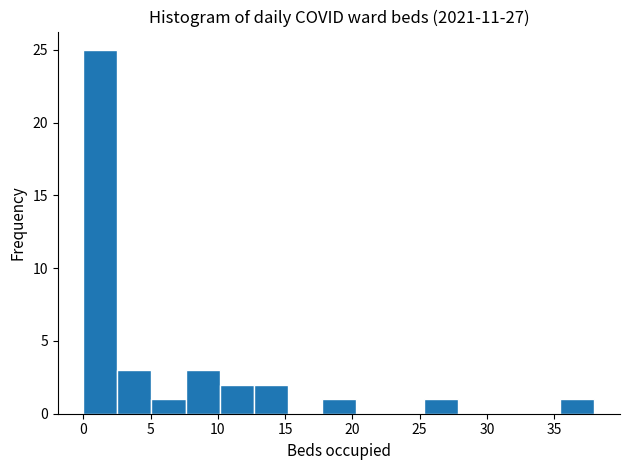

Reading left to right, list every bar in this chart as the range it spans on the x-axis followed by its height. Neither the bar edges nor the heights are printed on the chart, so give them approximately, as read against the axes.

0.0 to 2.5: 25
2.5 to 5.0: 3
5.0 to 7.5: 1
7.5 to 10.0: 3
10.0 to 12.5: 2
12.5 to 15.0: 2
15.0 to 17.5: 0
17.5 to 20.5: 1
20.5 to 23.0: 0
23.0 to 25.5: 0
25.5 to 28.0: 1
28.0 to 30.5: 0
30.5 to 33.0: 0
33.0 to 35.5: 0
35.5 to 38.0: 1